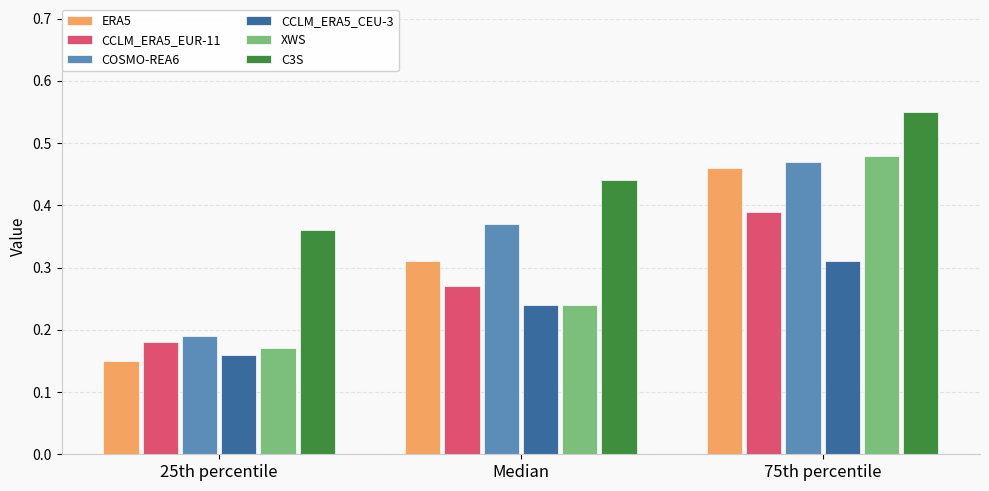

The CCLM_ERA5_CEU-3 series shows 0.4 at 75th percentile. True or false?

False